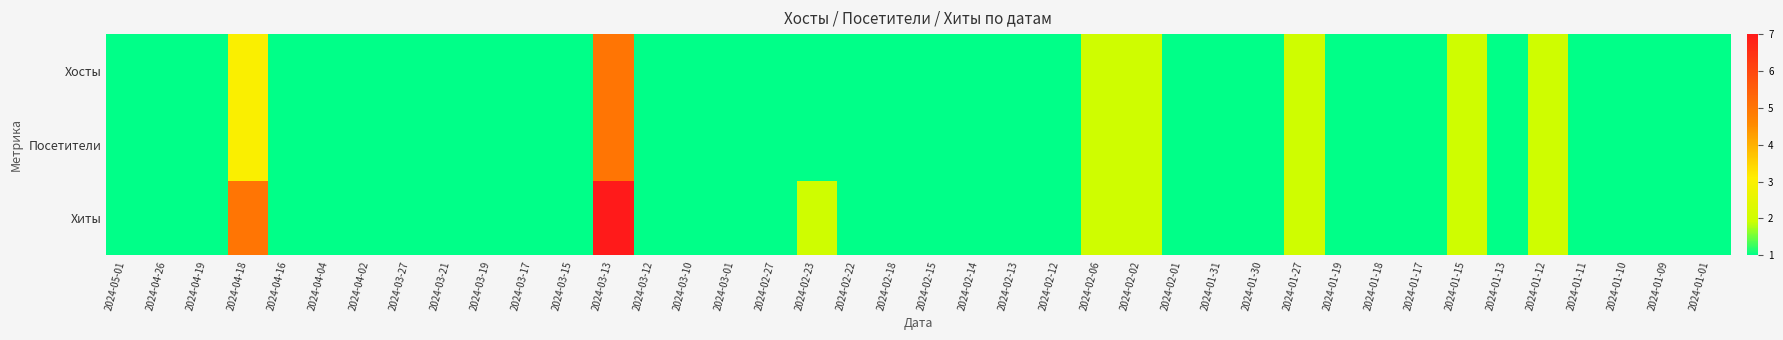

Reading left to right, extract all data points from this chart.

Хосты: 2024-05-01=1	2024-04-26=1	2024-04-19=1	2024-04-18=3	2024-04-16=1	2024-04-04=1	2024-04-02=1	2024-03-27=1	2024-03-21=1	2024-03-19=1	2024-03-17=1	2024-03-15=1	2024-03-13=5	2024-03-12=1	2024-03-10=1	2024-03-01=1	2024-02-27=1	2024-02-23=1	2024-02-22=1	2024-02-18=1	2024-02-15=1	2024-02-14=1	2024-02-13=1	2024-02-12=1	2024-02-06=2	2024-02-02=2	2024-02-01=1	2024-01-31=1	2024-01-30=1	2024-01-27=2	2024-01-19=1	2024-01-18=1	2024-01-17=1	2024-01-15=2	2024-01-13=1	2024-01-12=2	2024-01-11=1	2024-01-10=1	2024-01-09=1	2024-01-01=1
Посетители: 2024-05-01=1	2024-04-26=1	2024-04-19=1	2024-04-18=3	2024-04-16=1	2024-04-04=1	2024-04-02=1	2024-03-27=1	2024-03-21=1	2024-03-19=1	2024-03-17=1	2024-03-15=1	2024-03-13=5	2024-03-12=1	2024-03-10=1	2024-03-01=1	2024-02-27=1	2024-02-23=1	2024-02-22=1	2024-02-18=1	2024-02-15=1	2024-02-14=1	2024-02-13=1	2024-02-12=1	2024-02-06=2	2024-02-02=2	2024-02-01=1	2024-01-31=1	2024-01-30=1	2024-01-27=2	2024-01-19=1	2024-01-18=1	2024-01-17=1	2024-01-15=2	2024-01-13=1	2024-01-12=2	2024-01-11=1	2024-01-10=1	2024-01-09=1	2024-01-01=1
Хиты: 2024-05-01=1	2024-04-26=1	2024-04-19=1	2024-04-18=5	2024-04-16=1	2024-04-04=1	2024-04-02=1	2024-03-27=1	2024-03-21=1	2024-03-19=1	2024-03-17=1	2024-03-15=1	2024-03-13=7	2024-03-12=1	2024-03-10=1	2024-03-01=1	2024-02-27=1	2024-02-23=2	2024-02-22=1	2024-02-18=1	2024-02-15=1	2024-02-14=1	2024-02-13=1	2024-02-12=1	2024-02-06=2	2024-02-02=2	2024-02-01=1	2024-01-31=1	2024-01-30=1	2024-01-27=2	2024-01-19=1	2024-01-18=1	2024-01-17=1	2024-01-15=2	2024-01-13=1	2024-01-12=2	2024-01-11=1	2024-01-10=1	2024-01-09=1	2024-01-01=1